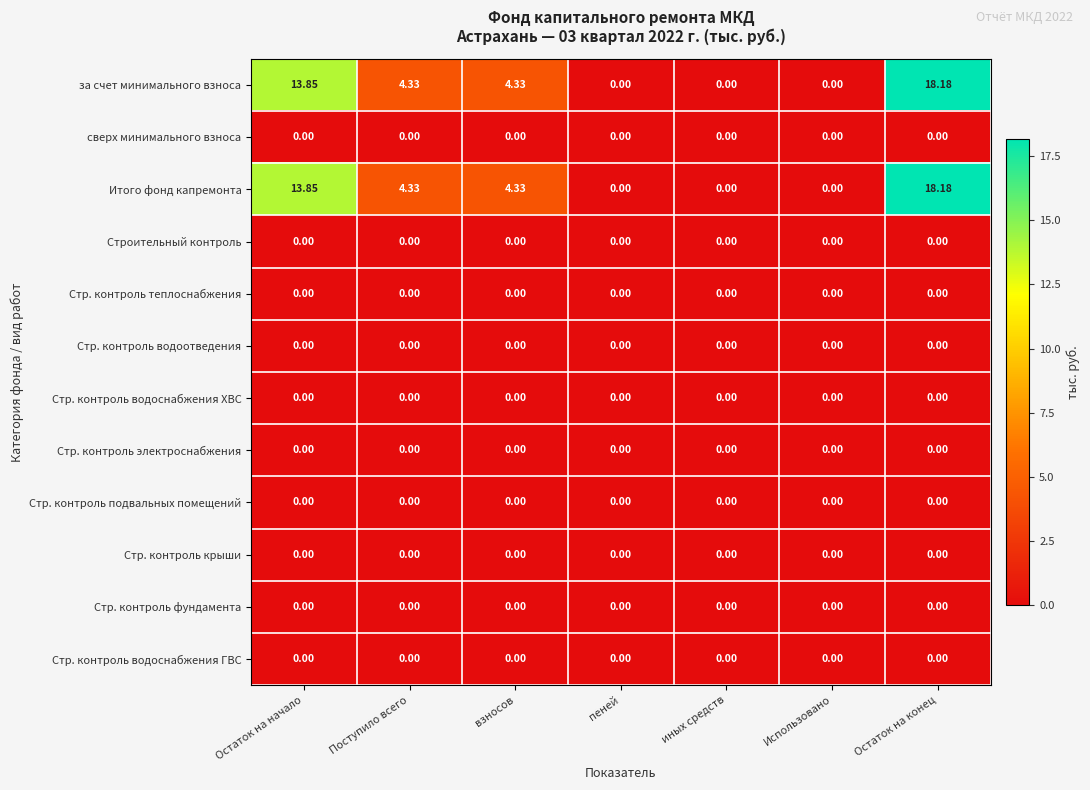

Which label corresponds to the largest value in the chart?

Остаток на конец